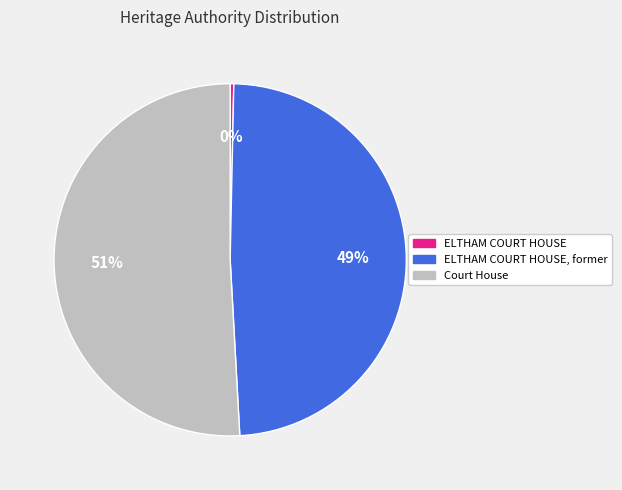

Is there a majority slice in this chart?

Yes